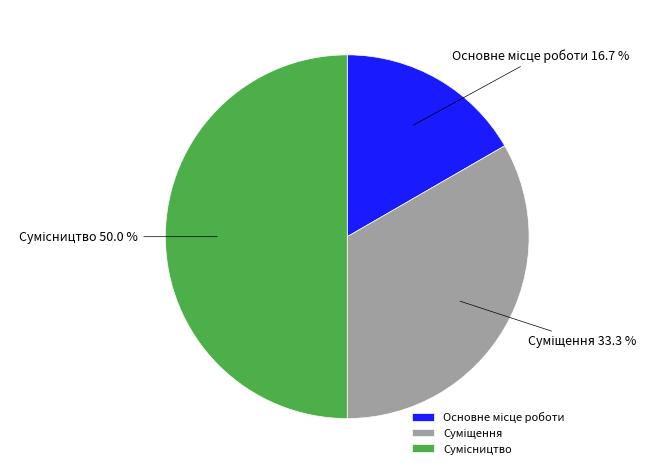

Does Суміщення represent more than half of the total?

No